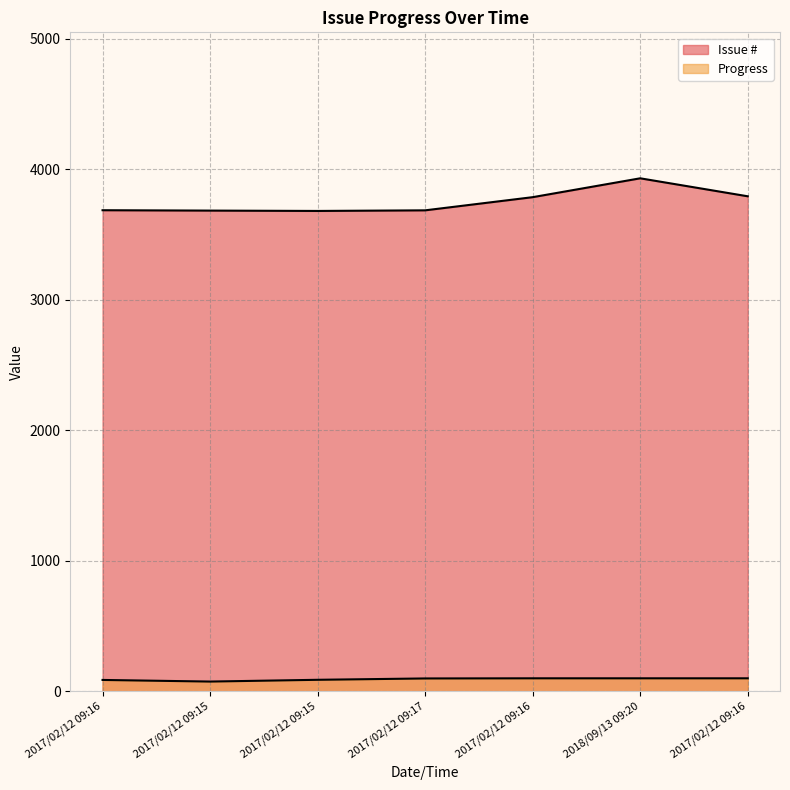

The value of Issue # at 2017/02/12 09:16 is 3655. True or false?

True